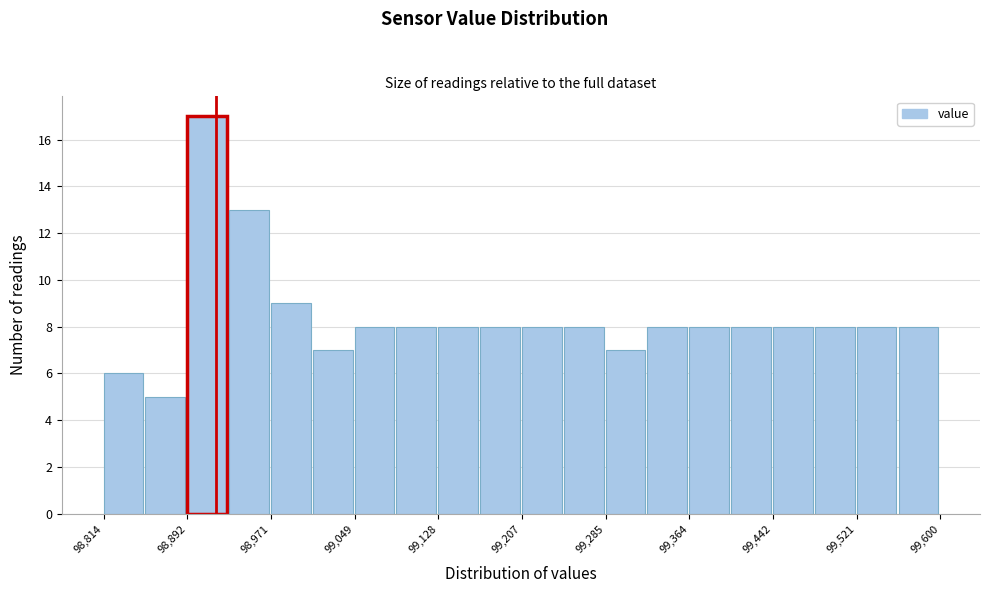

Around what value on the x-axis is the tallest bar? Give the approximate position of its centre, as read against the axis.

98910